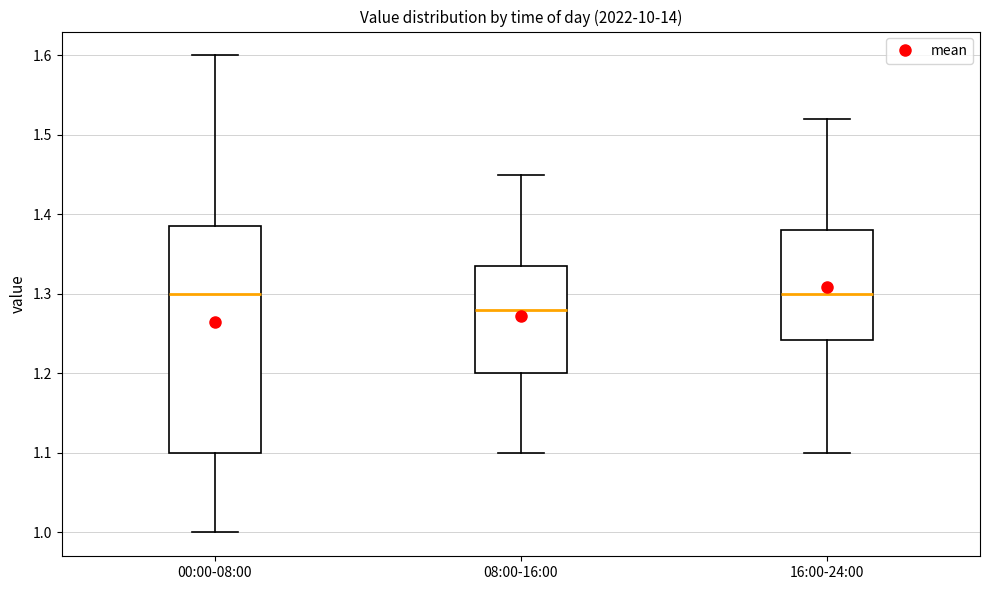

Comparing the boxes themselves (not the whiskers), which one is the tallest?

00:00-08:00